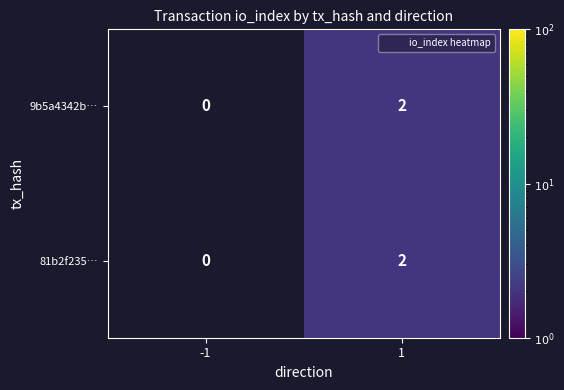

Is it true that 81b2f235… equals 0 at -1?

True